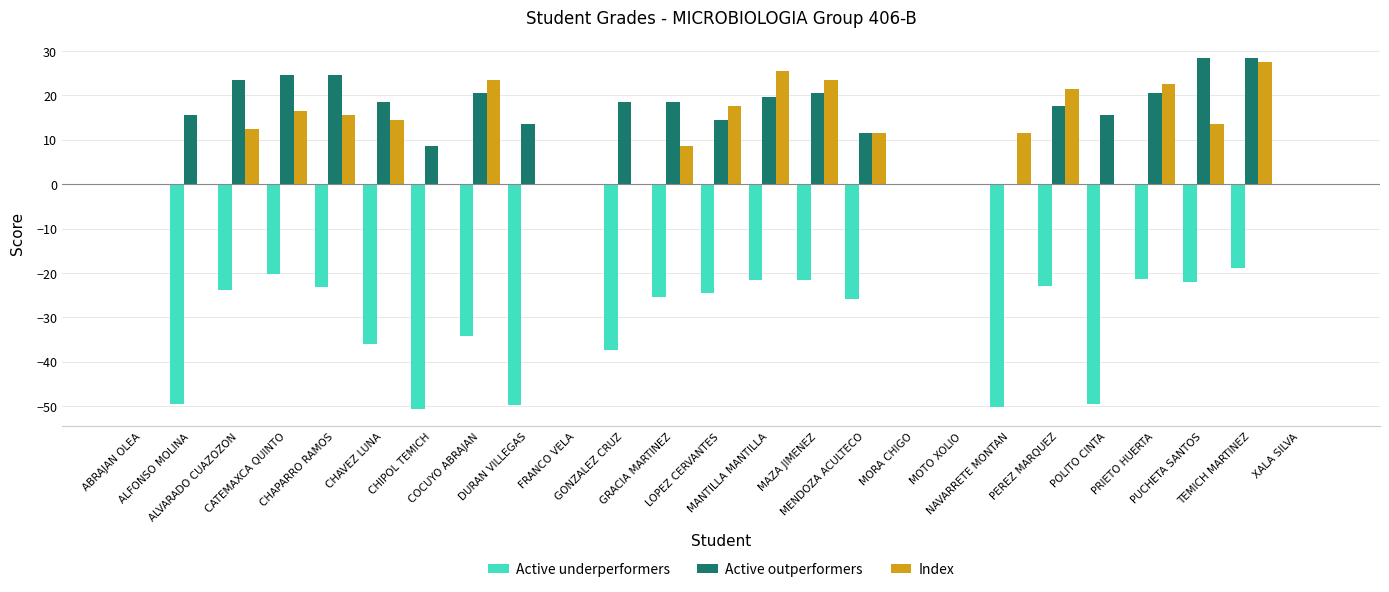

The Active outperformers series shows 20.5 at COCUYO ABRAJAN. True or false?

True